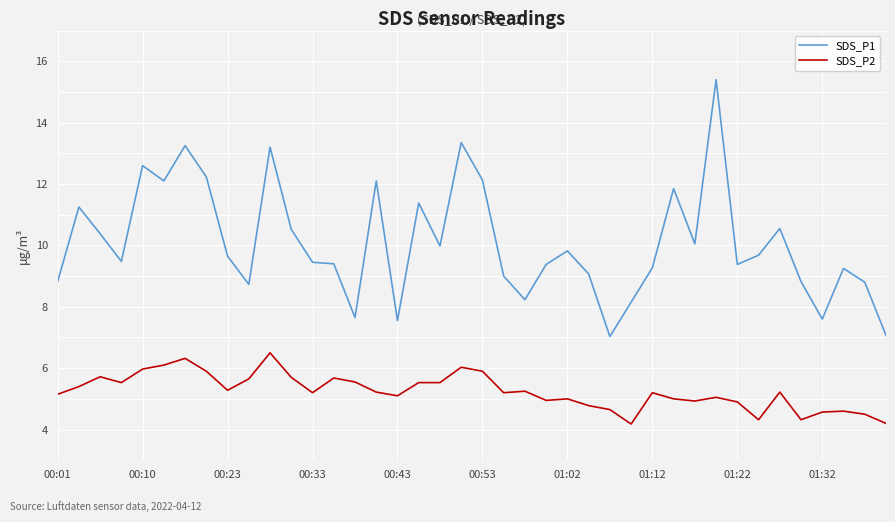

What is the minimum value shown in the chart?

4.2